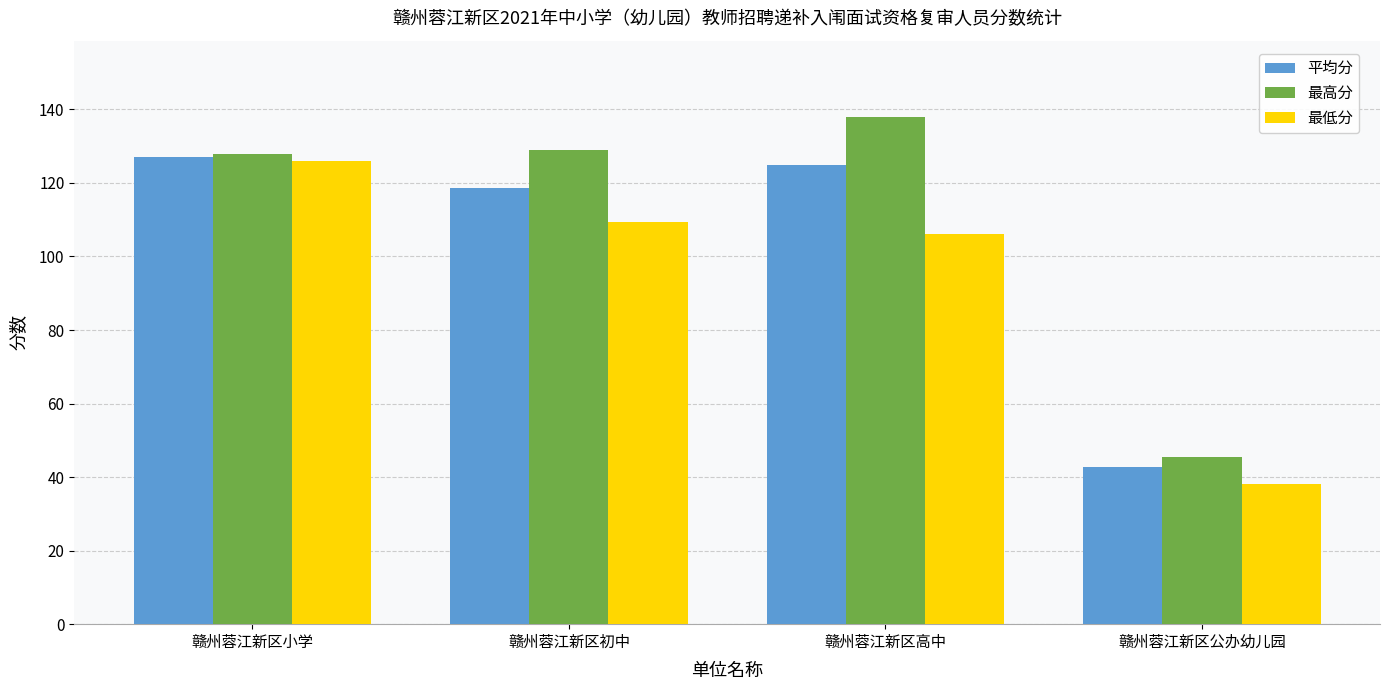

Are the bars horizontal?

No